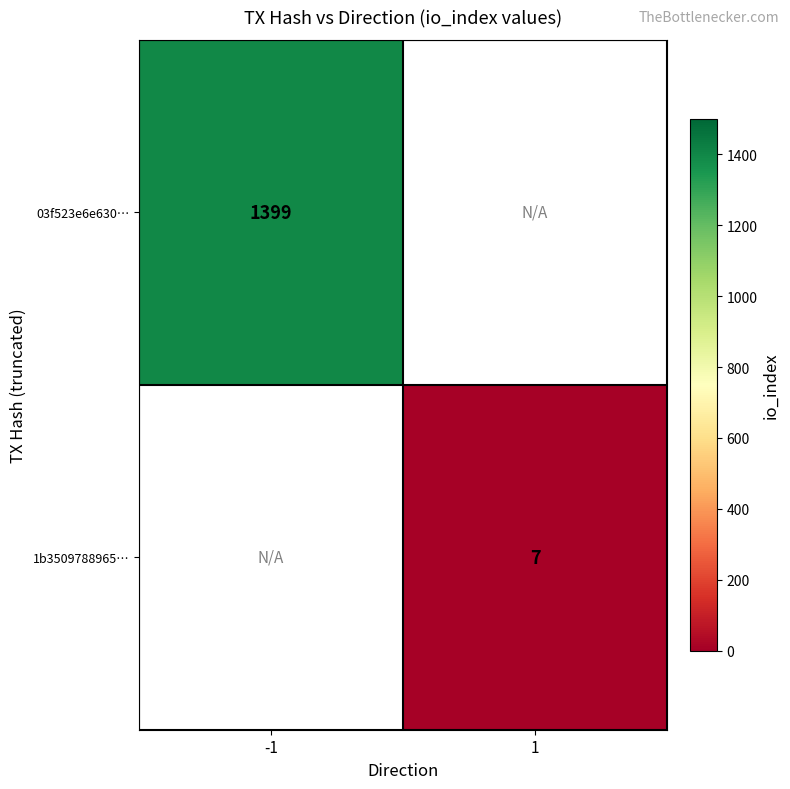

Is it true that 03f523e6e630… equals 1399 at -1?

True